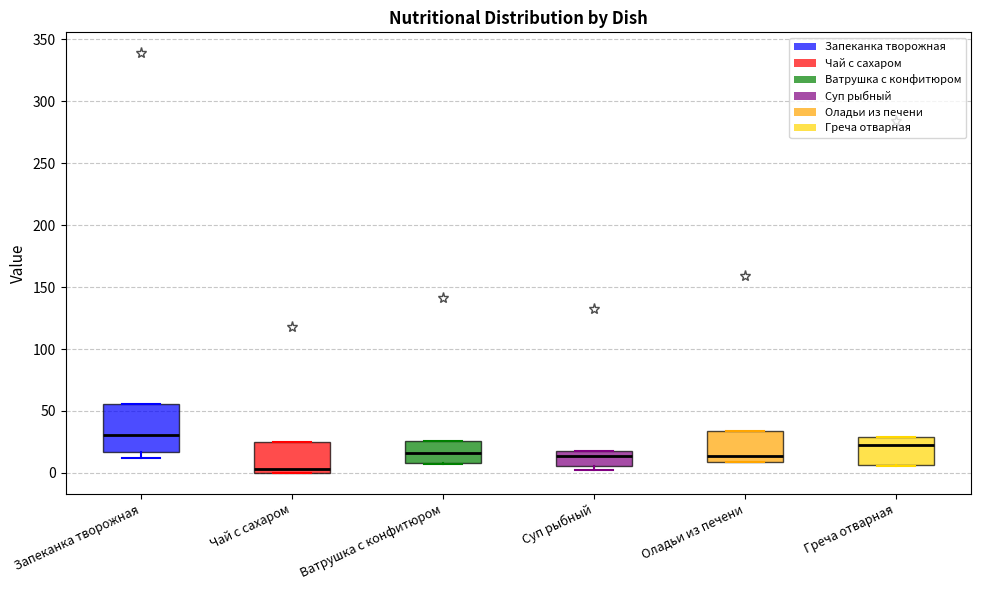

Reading left to right, read every box against the y-axis: the position of its median line, the range the box covers, and the ends of its whiskers. The values are not printed on the chart, so give them approximately, as read against the axis.

Запеканка творожная: median 30, box 15 to 55, whiskers 10 to 55
Чай с сахаром: median 5, box 0 to 25, whiskers 0 to 25
Ватрушка с конфитюром: median 15, box 10 to 25, whiskers 10 to 25
Суп рыбный: median 15, box 5 to 20, whiskers 0 to 20
Оладьи из печени: median 15, box 10 to 35, whiskers 10 to 35
Греча отварная: median 25, box 5 to 30, whiskers 5 to 30